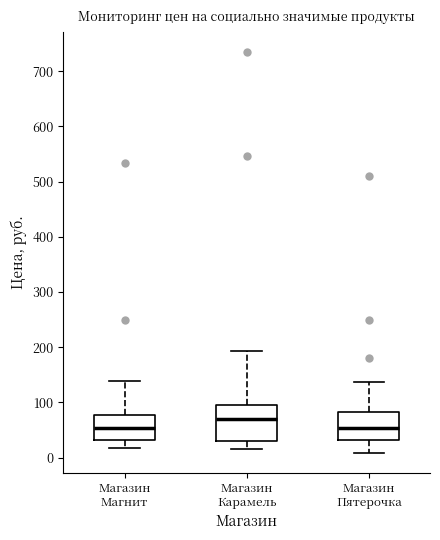

Where does the upper whisker of the box for Магазин Карамель end on the y-axis? The values are not printed on the chart, so give them approximately, as read against the axis.

190